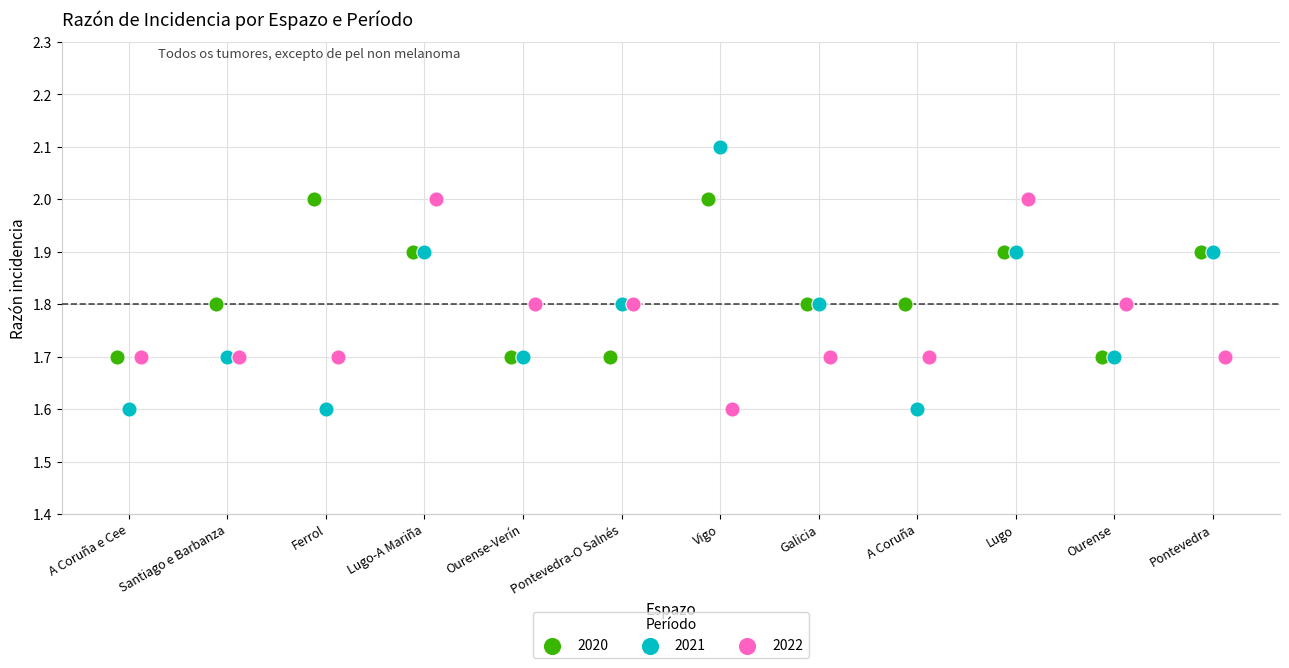

Which series reaches the maximum Y coordinate?

2021